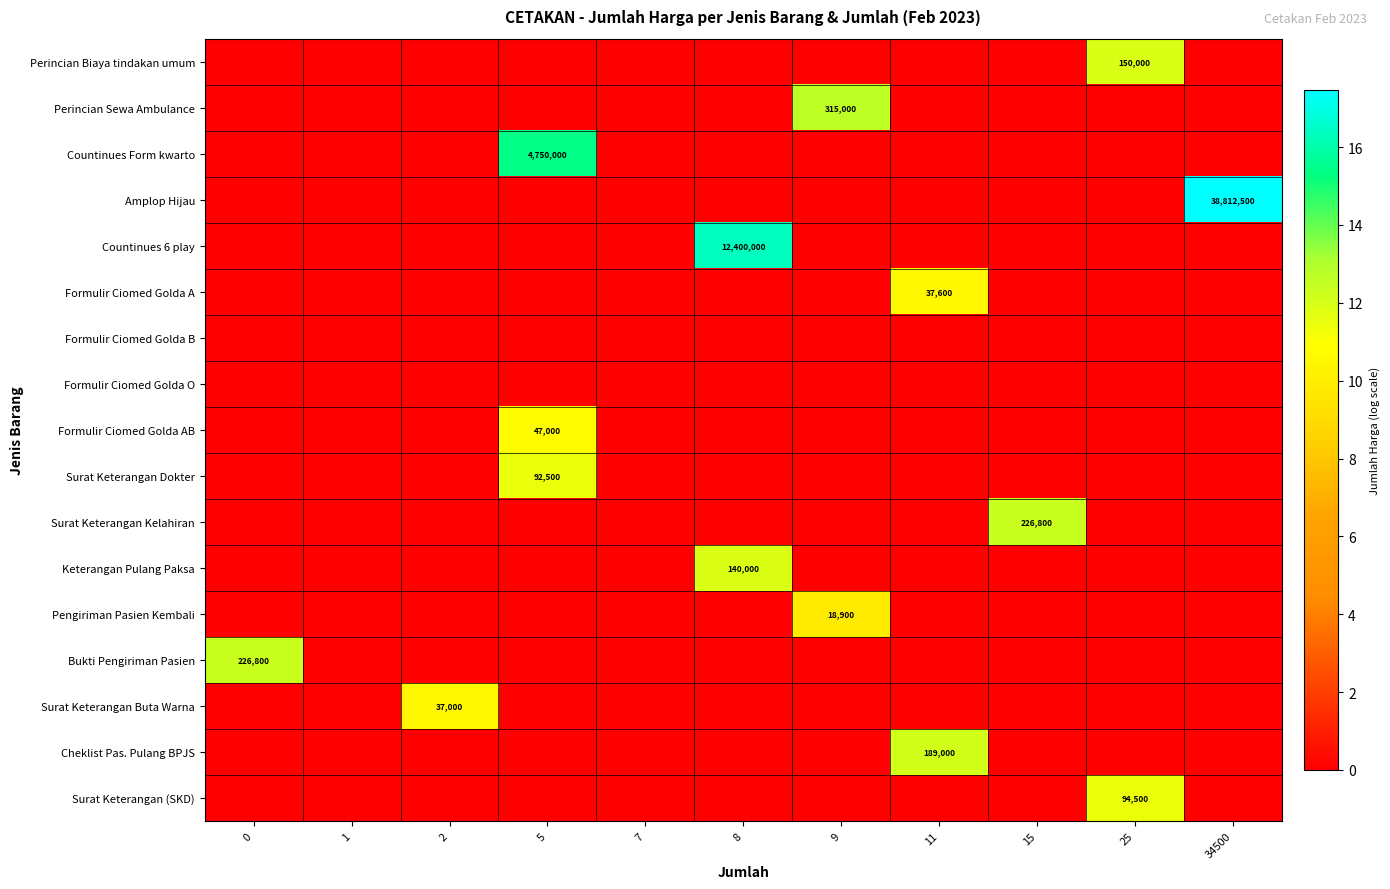

How many data points does each series have?

11